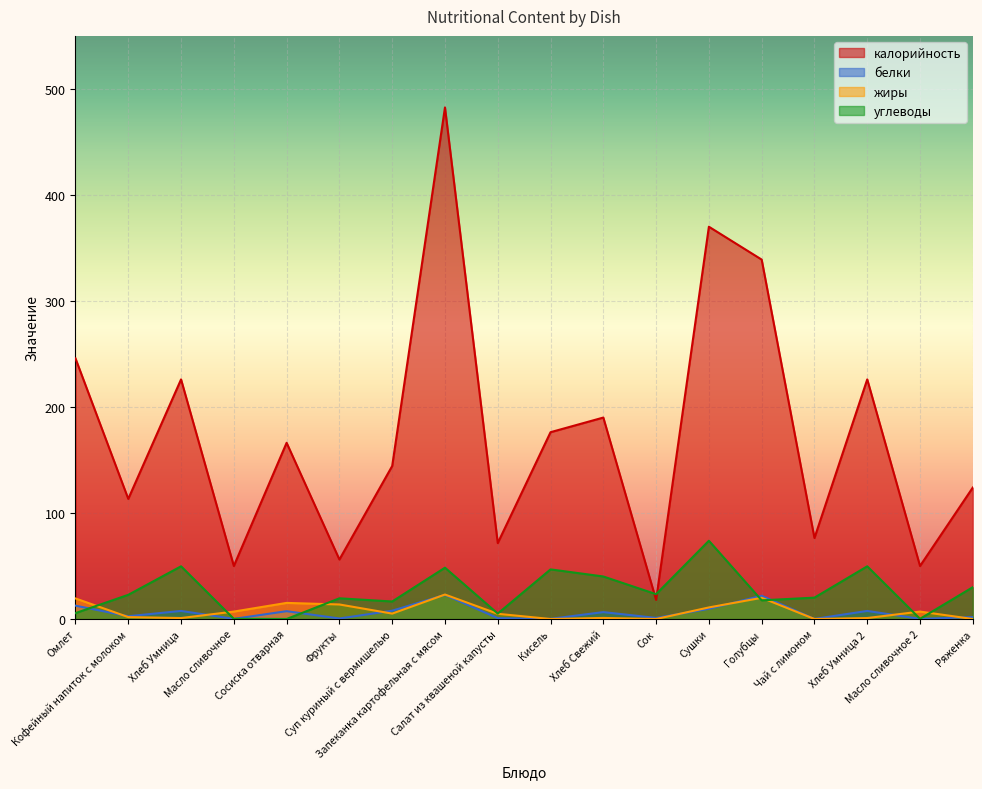

Between Кофейный напиток с молоком and Сушки, which series saw the biggest shift?

калорийность